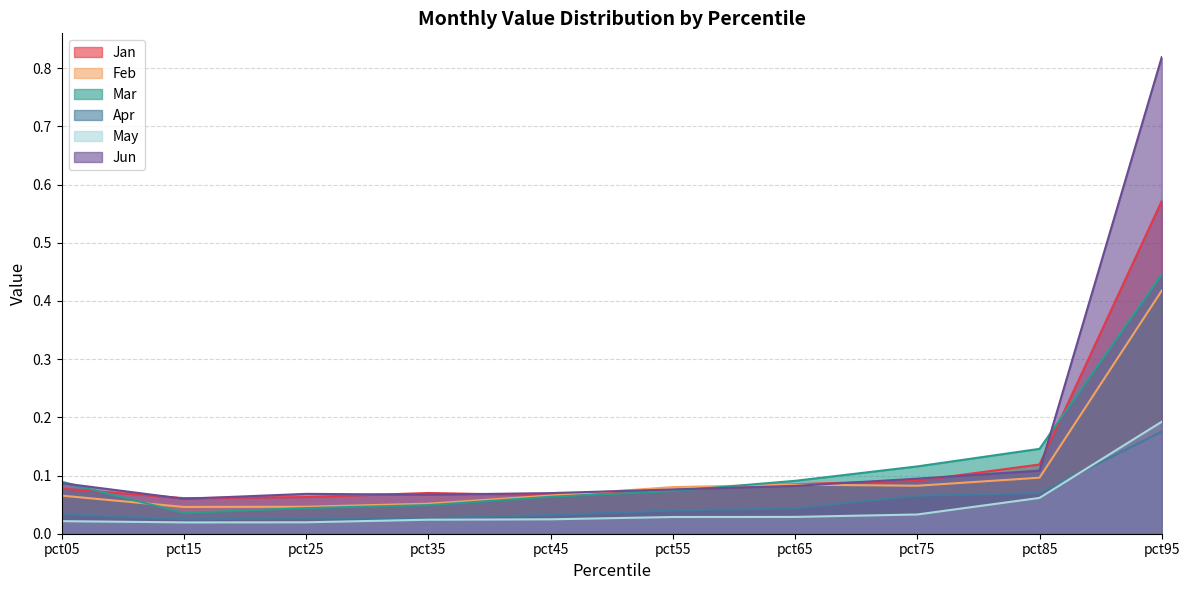

At which category is the sum across all series the highest?

pct95